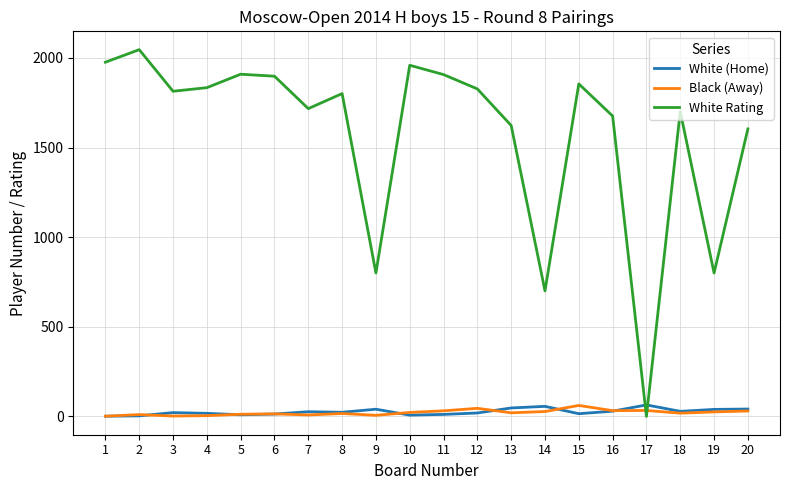

Which series has the widest spread of values?

White Rating